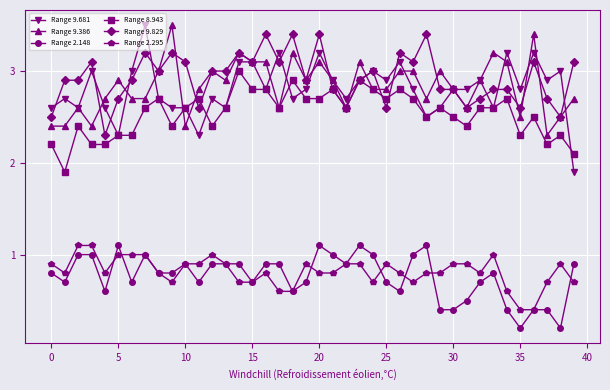

Which series has the largest range (max minus min)?

Range 9.681